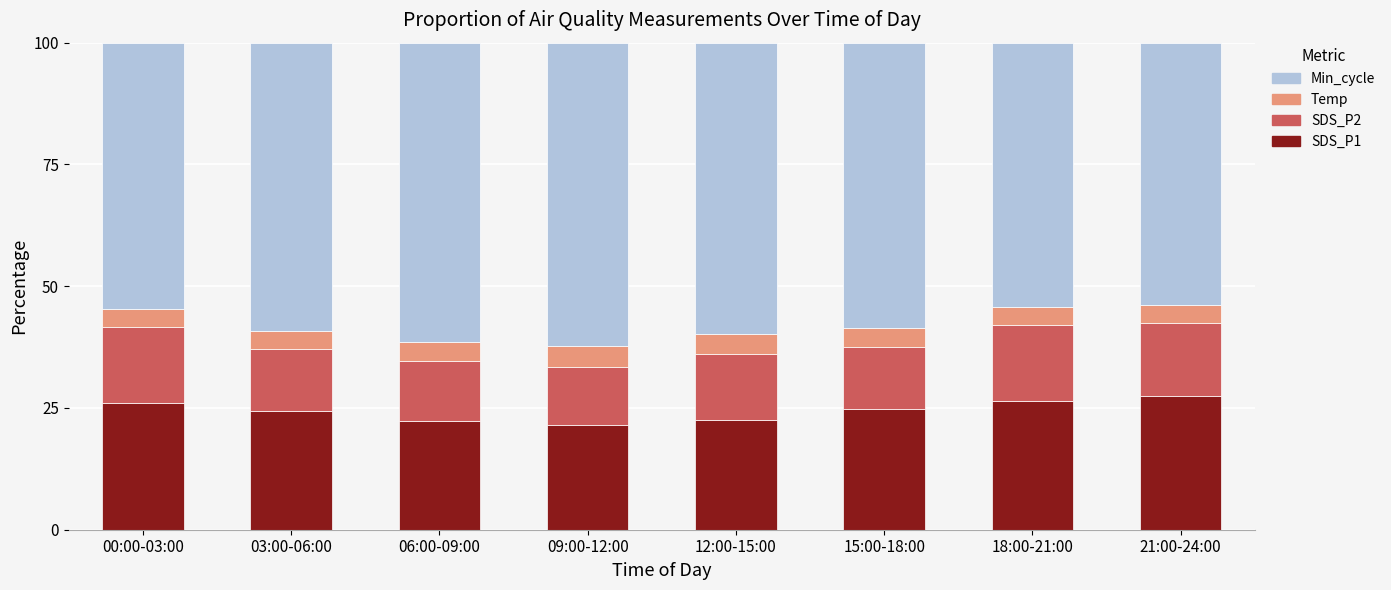

True or false: SDS_P1 has a value of 17.0 at 21:00-24:00.

False